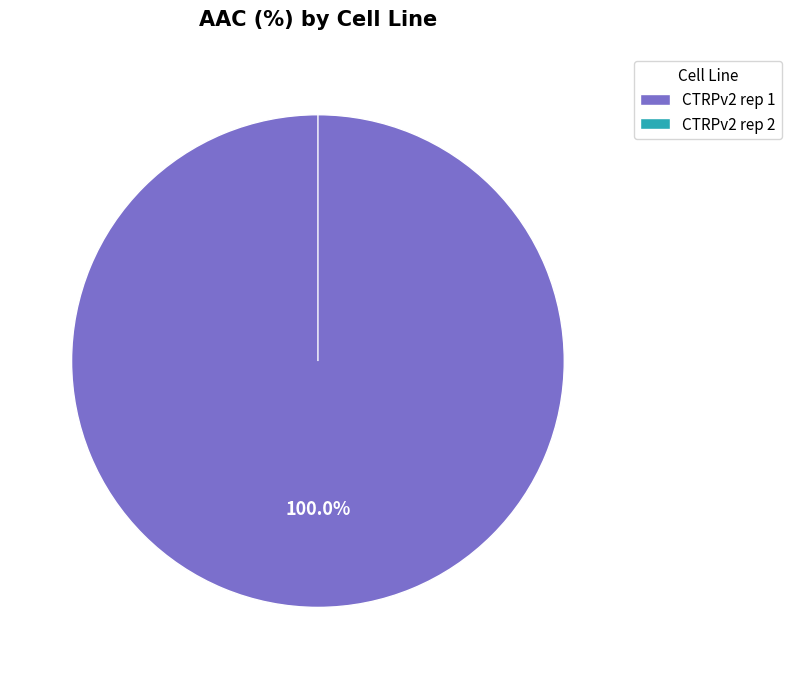

How many segments does this pie chart have?

2